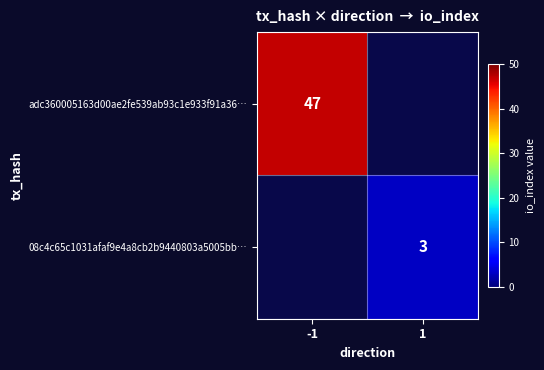

The adc360005163d00ae2fe539ab93c1e933f91a36… series shows 76 at -1. True or false?

False